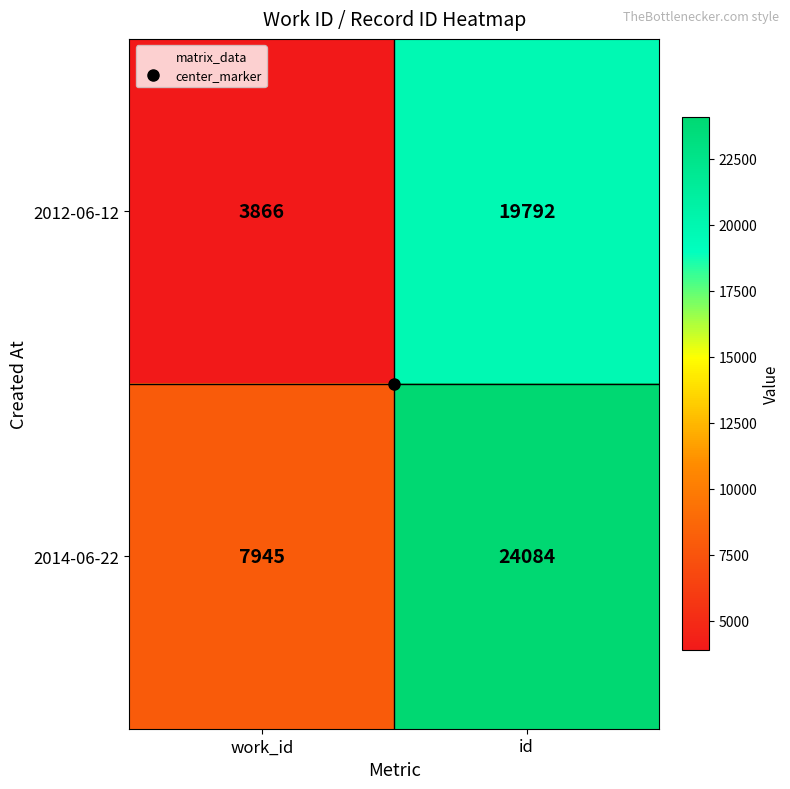

The value of 2014-06-22 at id is 35052. True or false?

False